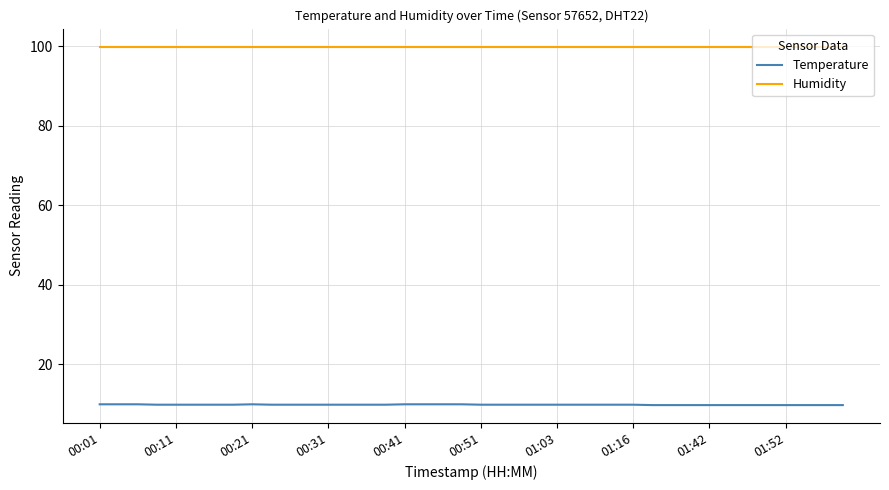

List the series in order of their overall mean, lowest first.

Temperature, Humidity